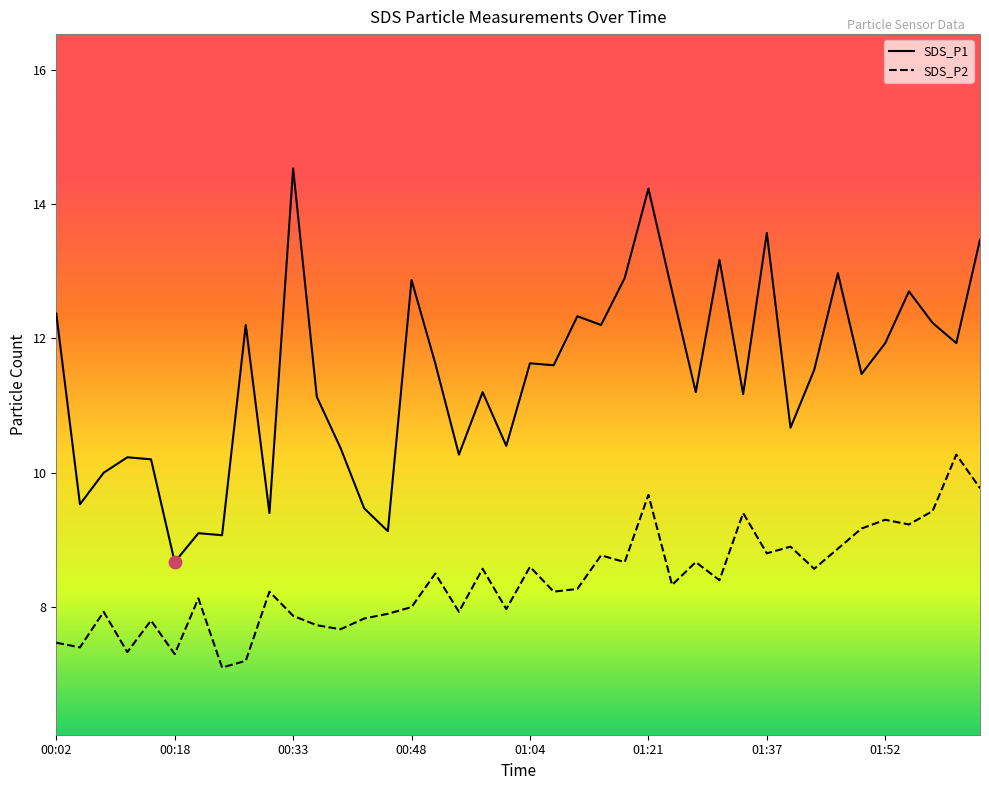

What are all the series names shown in the legend?

SDS_P1, SDS_P2